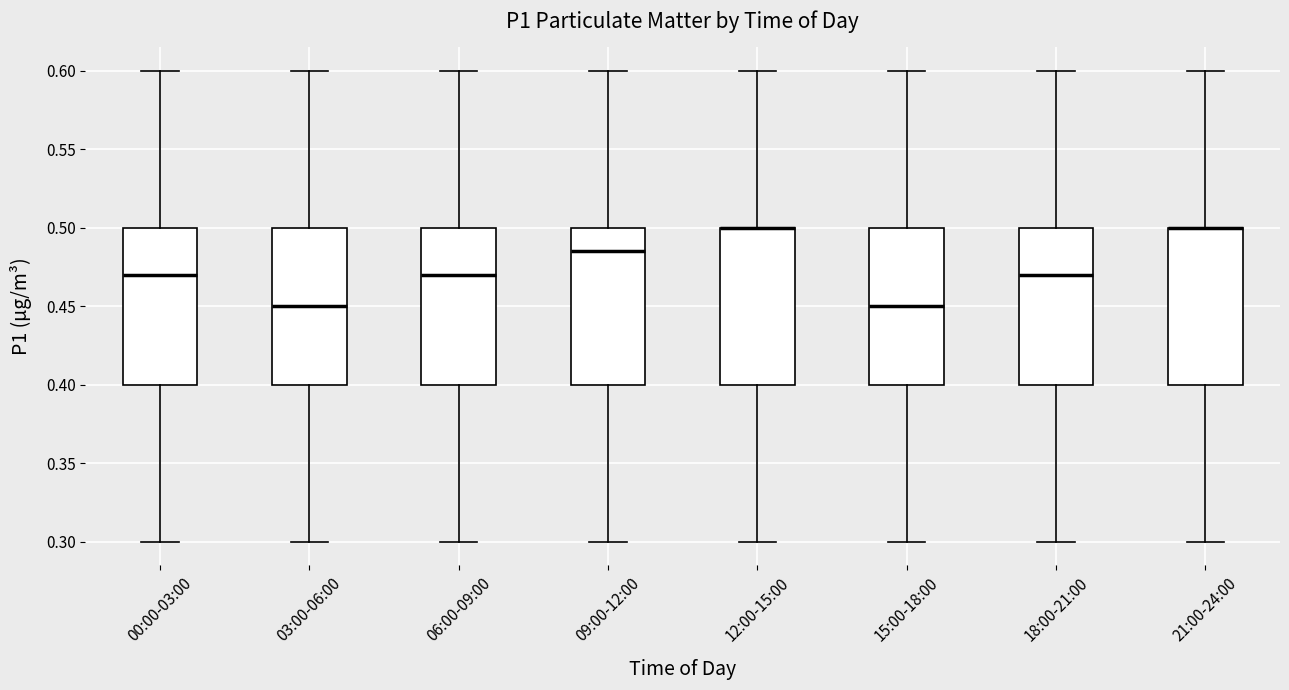

Where does the median line of the box for 18:00-21:00 sit on the y-axis? The values are not printed on the chart, so give them approximately, as read against the axis.

0.470